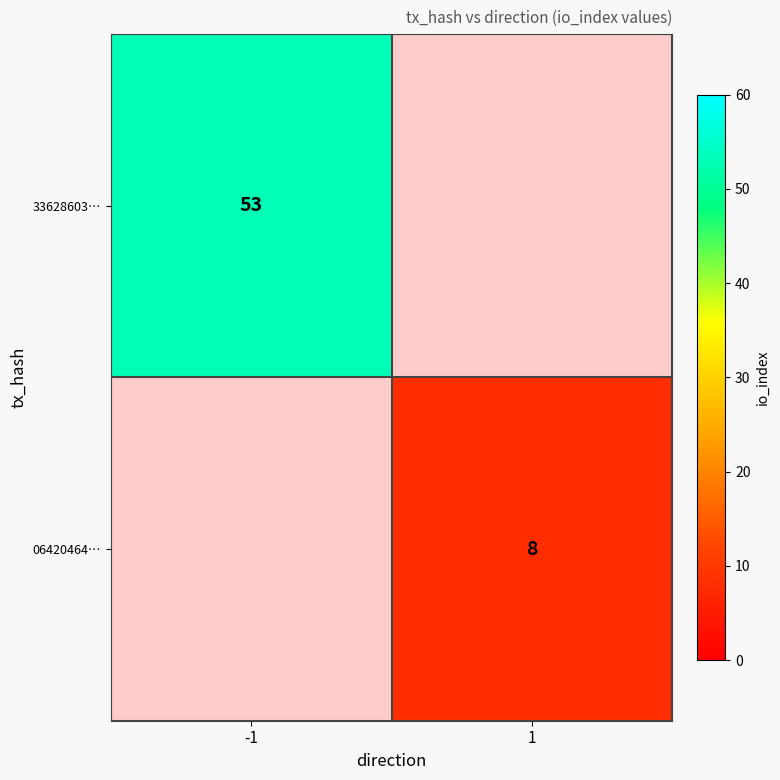

The 06420464… series shows 8 at 1. True or false?

True